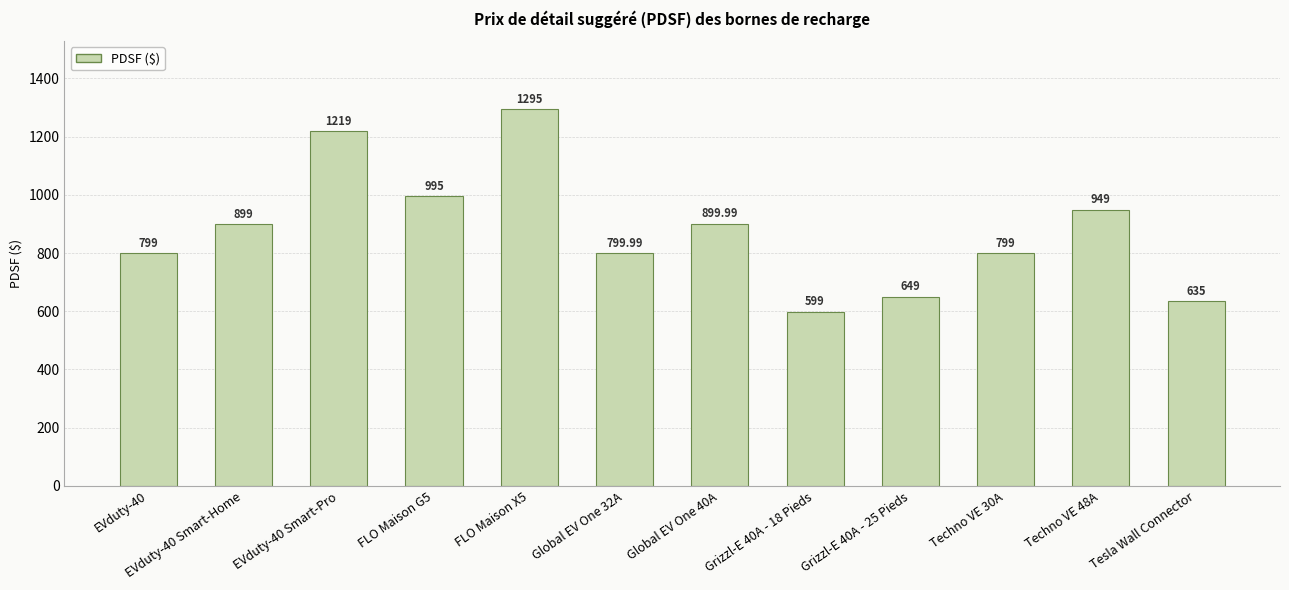

What is the sum of the values at EVduty-40 Smart-Home and Techno VE 48A?

1848.0